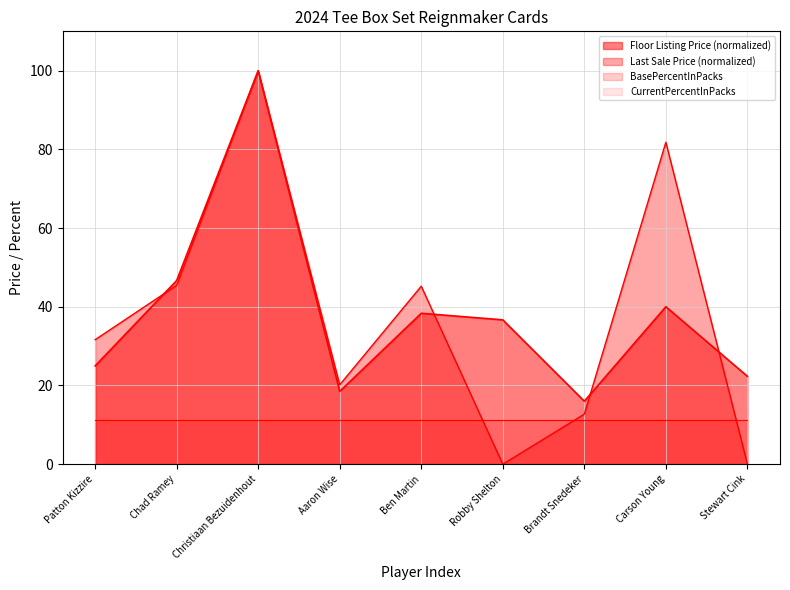

At which category is the sum across all series the highest?

Christiaan Bezuidenhout